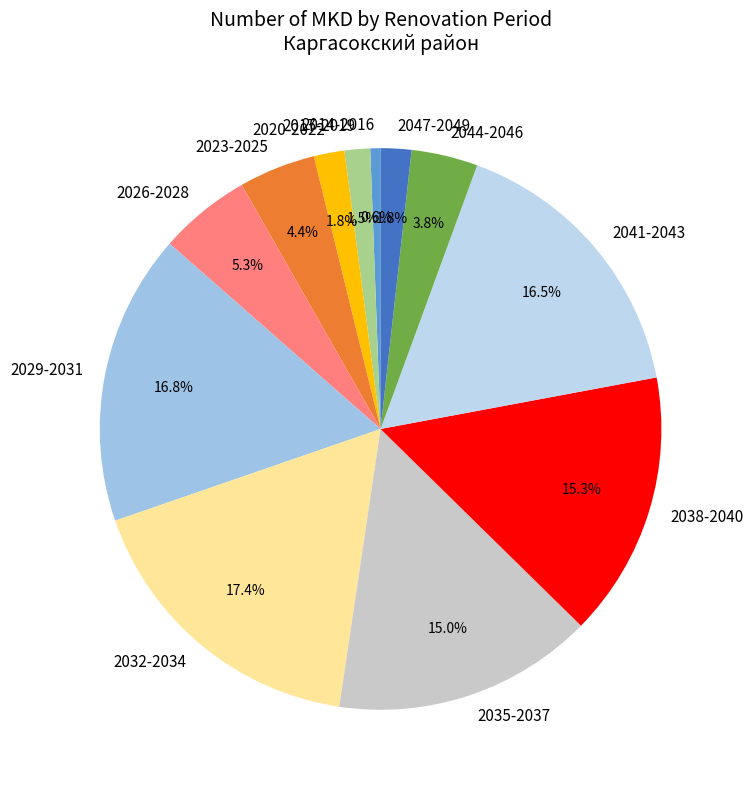

To the nearest percent, what is the difference between the largest and smallest slice percentages?

17%